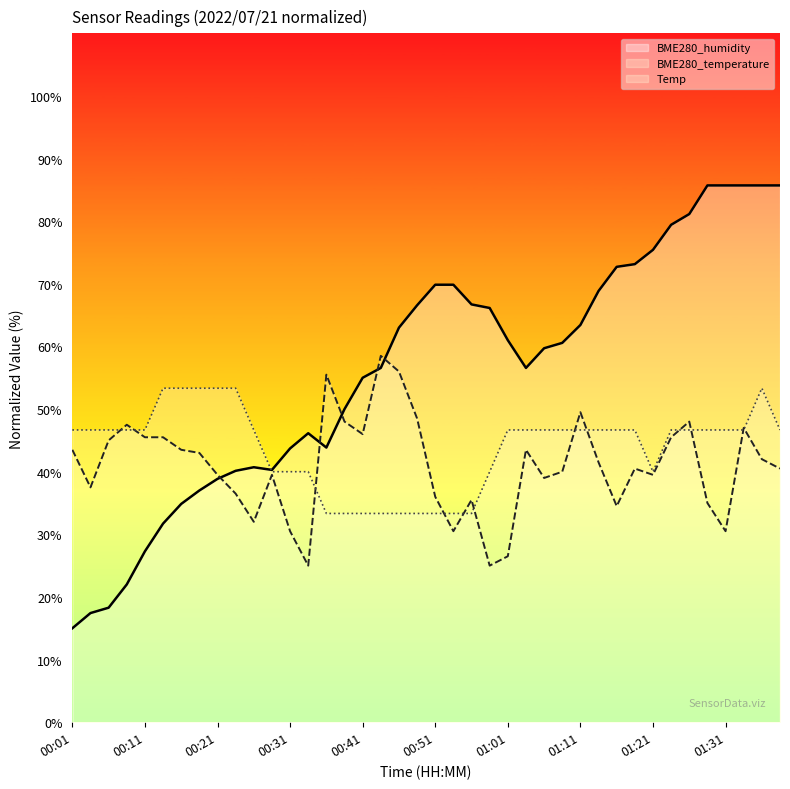

Reading right to left, extract all data points from this chart.

Temp: 01:42=46.7	01:36=53.3	01:34=46.7	01:31=46.7	01:29=46.7	01:26=46.7	01:24=46.7	01:21=40.0	01:18=46.7	01:16=46.7	01:13=46.7	01:11=46.7	01:08=46.7	01:06=46.7	01:03=46.7	01:01=46.7	00:58=40.0	00:56=33.3	00:53=33.3	00:51=33.3	00:48=33.3	00:46=33.3	00:43=33.3	00:41=33.3	00:38=33.3	00:36=33.3	00:33=40.0	00:31=40.0	00:28=40.0	00:26=46.7	00:23=53.3	00:21=53.3	00:18=53.3	00:16=53.3	00:13=53.3	00:11=46.7	00:08=46.7	00:06=46.7	00:03=46.7	00:01=46.7
BME280_temperature: 01:42=40.5	01:36=42.0	01:34=47.0	01:31=30.5	01:29=35.0	01:26=48.0	01:24=45.5	01:21=39.5	01:18=40.5	01:16=34.5	01:13=41.5	01:11=49.5	01:08=40.0	01:06=39.0	01:03=43.5	01:01=26.5	00:58=25.0	00:56=35.5	00:53=30.5	00:51=36.0	00:48=48.5	00:46=56.0	00:43=58.5	00:41=46.0	00:38=48.0	00:36=55.5	00:33=25.0	00:31=30.5	00:28=39.5	00:26=32.0	00:23=36.5	00:21=39.5	00:18=43.0	00:16=43.5	00:13=45.5	00:11=45.5	00:08=47.5	00:06=45.0	00:03=37.5	00:01=43.5
BME280_humidity: 01:42=85.7	01:36=85.7	01:34=85.7	01:31=85.7	01:29=85.7	01:26=81.1	01:24=79.4	01:21=75.4	01:18=73.1	01:16=72.7	01:13=68.9	01:11=63.4	01:08=60.6	01:06=59.7	01:03=56.6	01:01=61.0	00:58=66.1	00:56=66.7	00:53=69.9	00:51=69.9	00:48=66.6	00:46=63.0	00:43=56.6	00:41=55.0	00:38=50.0	00:36=43.9	00:33=46.1	00:31=43.7	00:28=40.3	00:26=40.7	00:23=40.1	00:21=38.9	00:18=37.0	00:16=34.9	00:13=31.7	00:11=27.3	00:08=22.0	00:06=18.3	00:03=17.4	00:01=15.0